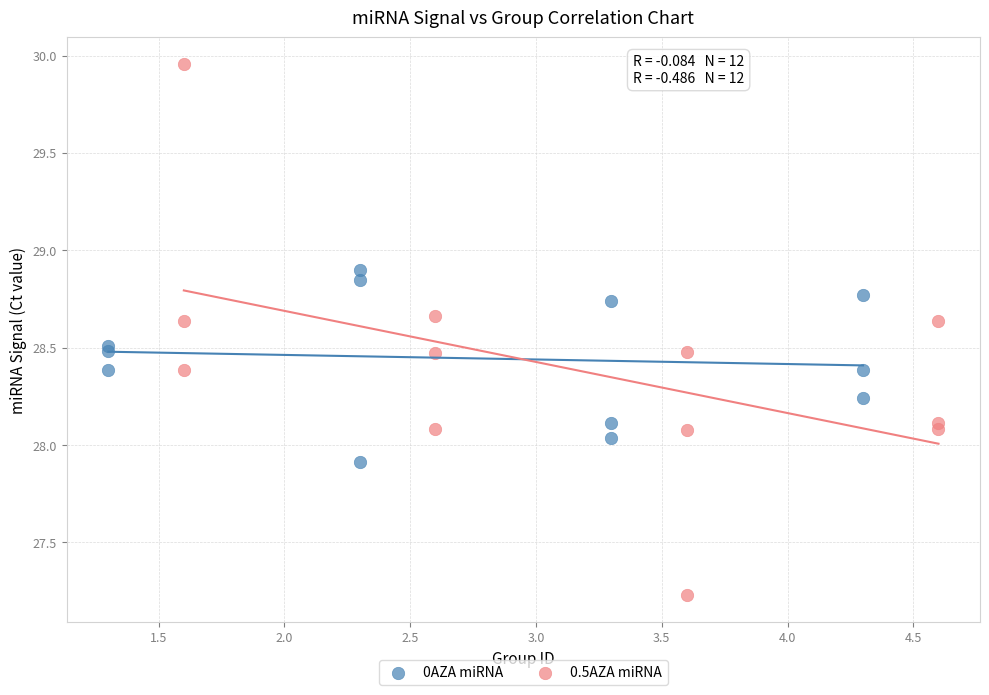

Which series has the largest Y range (max minus min)?

0.5AZA miRNA